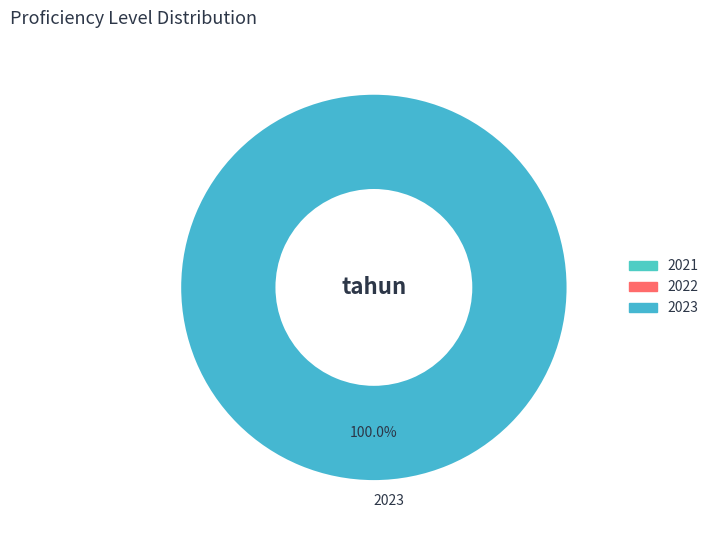

Which category accounts for the majority?

2023